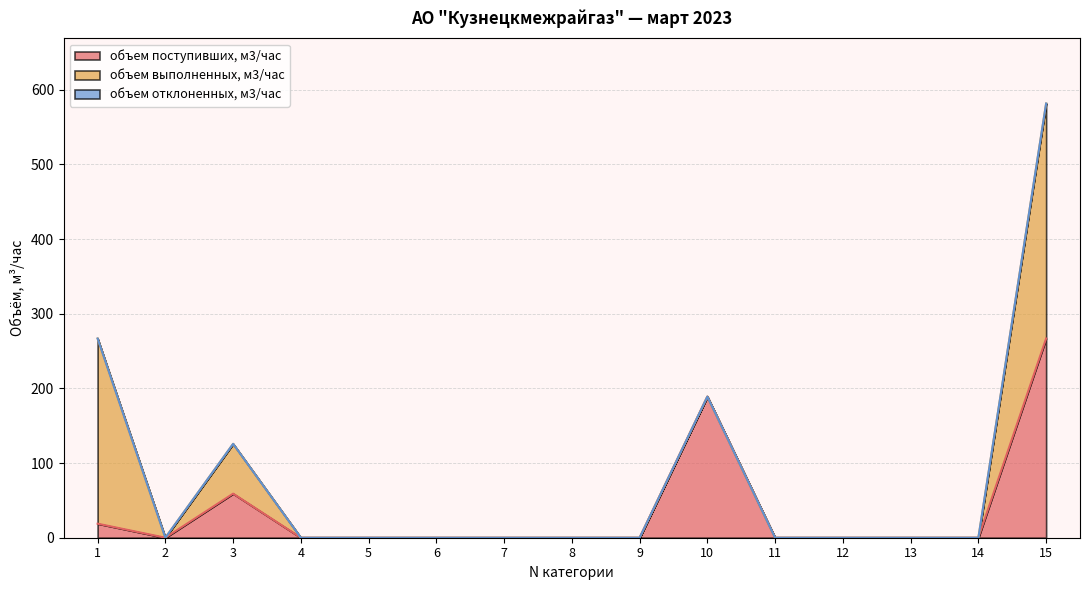

How many values in the объем выполненных, м3/час series exceed 0?

3